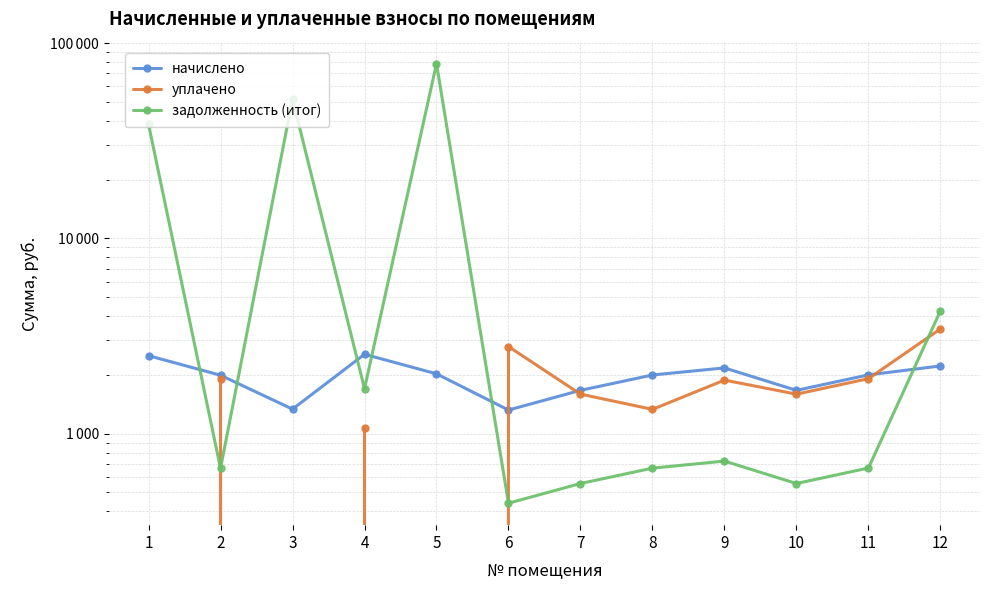

Where does the задолженность (итог) series first go above 723?

1